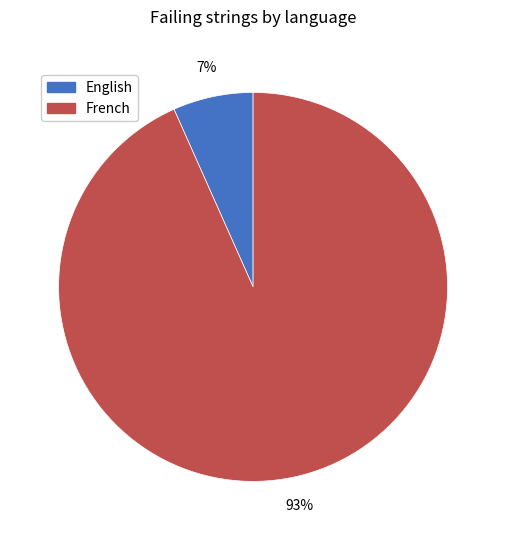

What percentage is the English slice, to the nearest percent?

7%